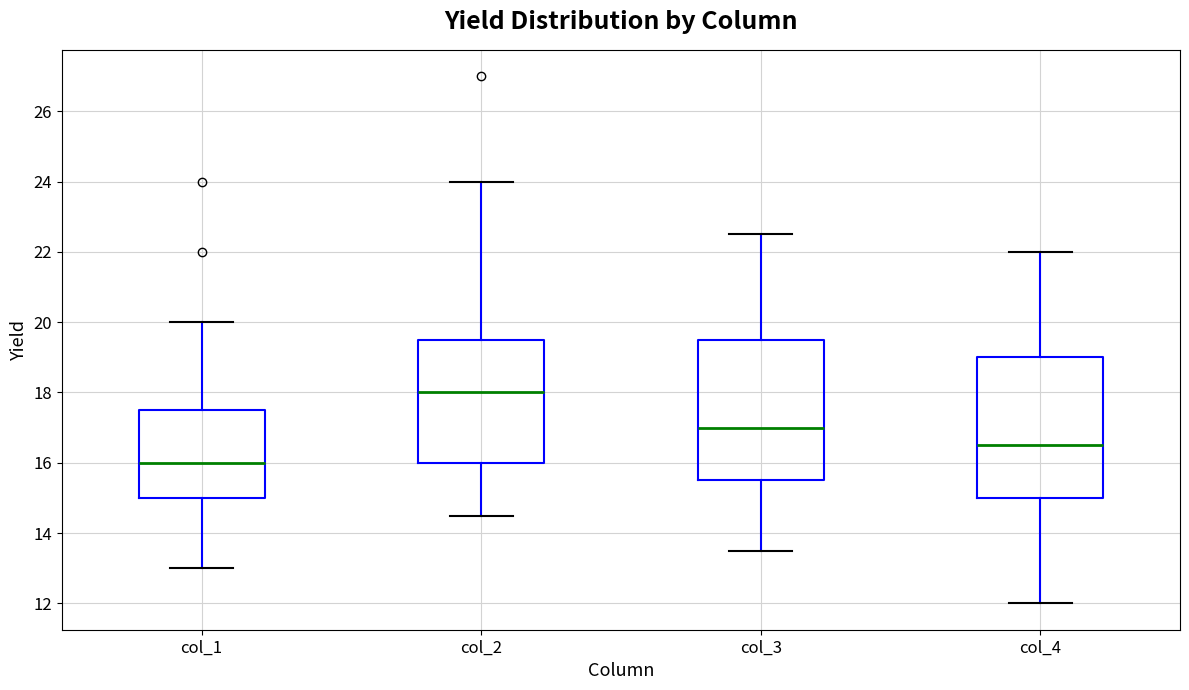

Reading left to right, transcribe this box plot: for each box, give where its median line is, the range the box spans, and where its two whiskers end, as read against the y-axis. The values are not printed on the chart, so give them approximately, as read against the axis.

col_1: median 16.0, box 15.0 to 17.6, whiskers 13.0 to 20.0
col_2: median 18.0, box 16.0 to 19.6, whiskers 14.6 to 24.0
col_3: median 17.0, box 15.6 to 19.6, whiskers 13.6 to 22.6
col_4: median 16.6, box 15.0 to 19.0, whiskers 12.0 to 22.0